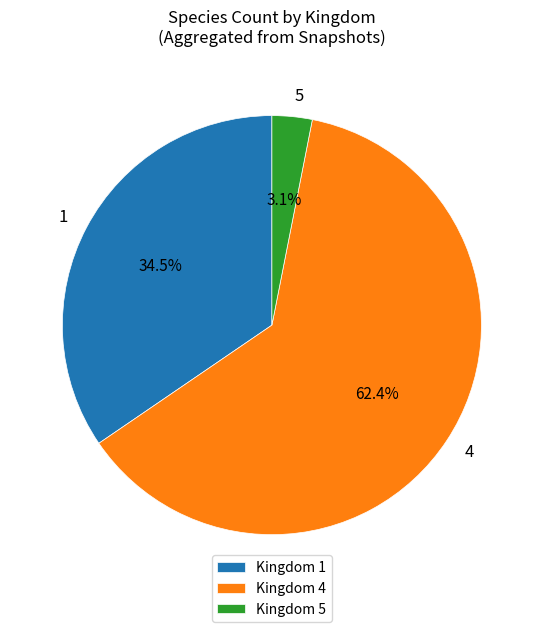

What percentage is NOT represented by 1?

65.5%